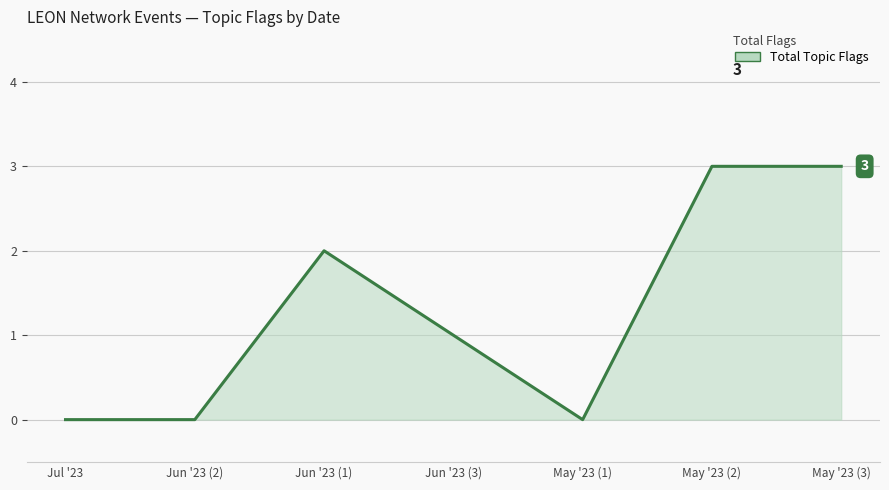

Reading left to right, transcribe all the data shown in this chart.

0	0	2	1	0	3	3